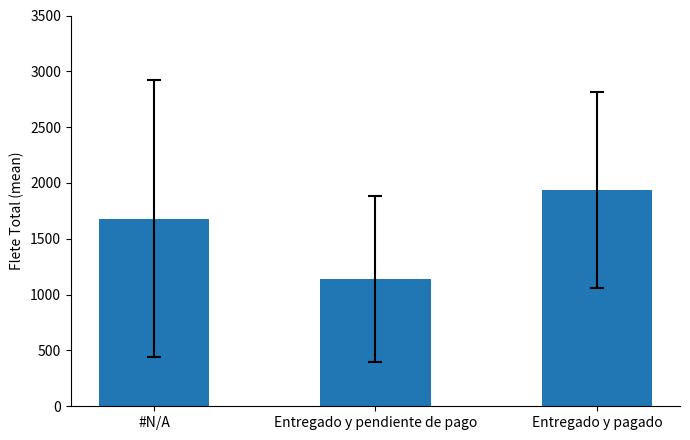

Rank the categories by value from lowest to highest.

Entregado y pendiente de pago, #N/A, Entregado y pagado